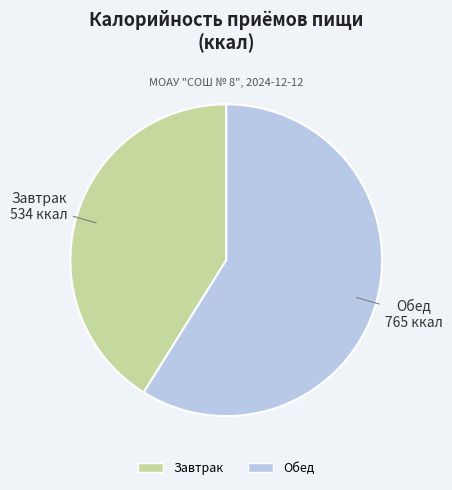

Which category has the biggest portion of the pie?

Обед